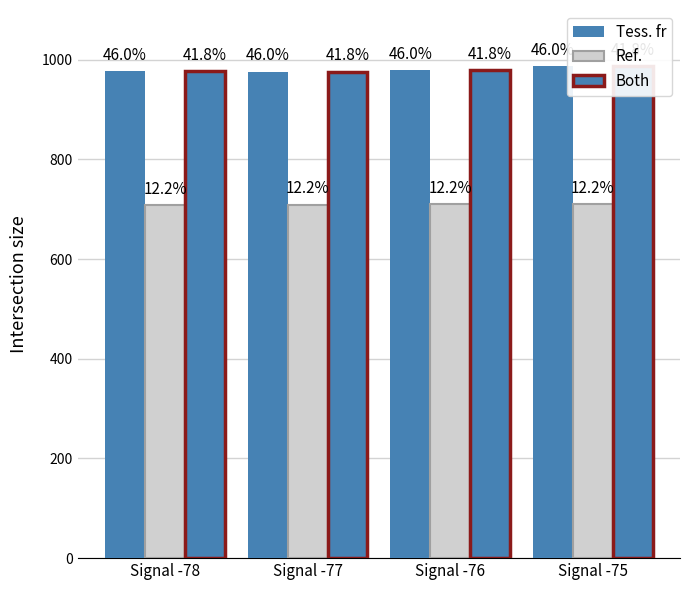

What are all the series names shown in the legend?

Tess. fr, Ref., Both